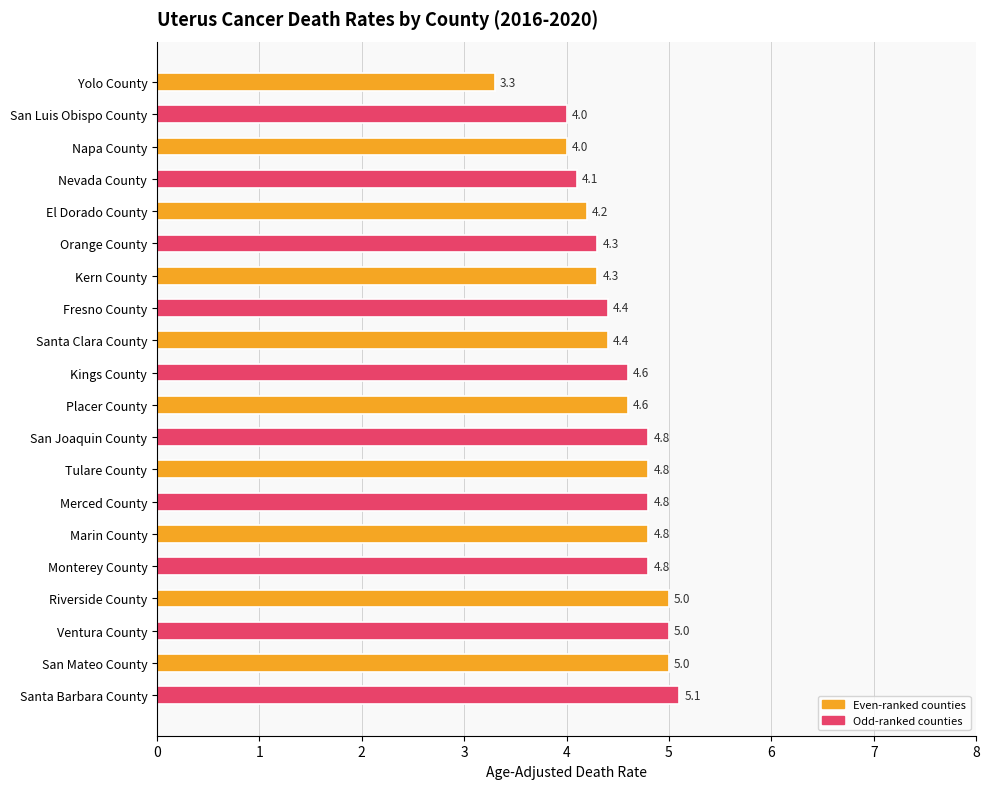

Reading bottom to top, transcribe all the data shown in this chart.

5.1	5.0	5.0	5.0	4.8	4.8	4.8	4.8	4.8	4.6	4.6	4.4	4.4	4.3	4.3	4.2	4.1	4.0	4.0	3.3